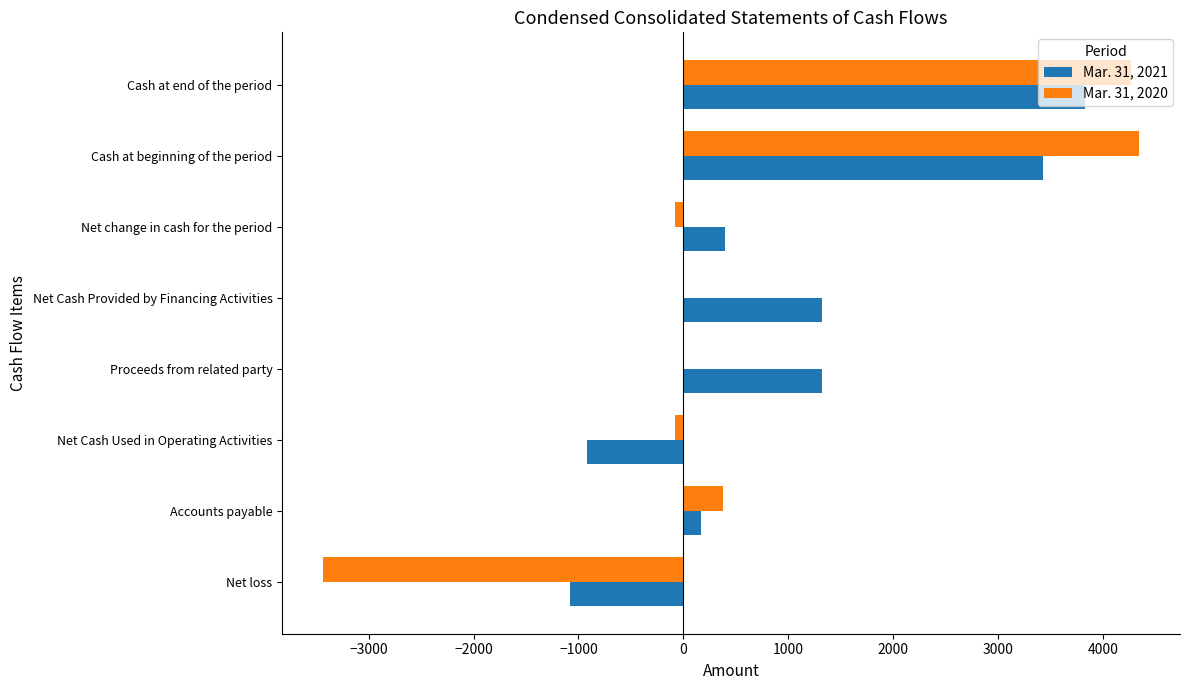

What is the greatest value displayed?

4348